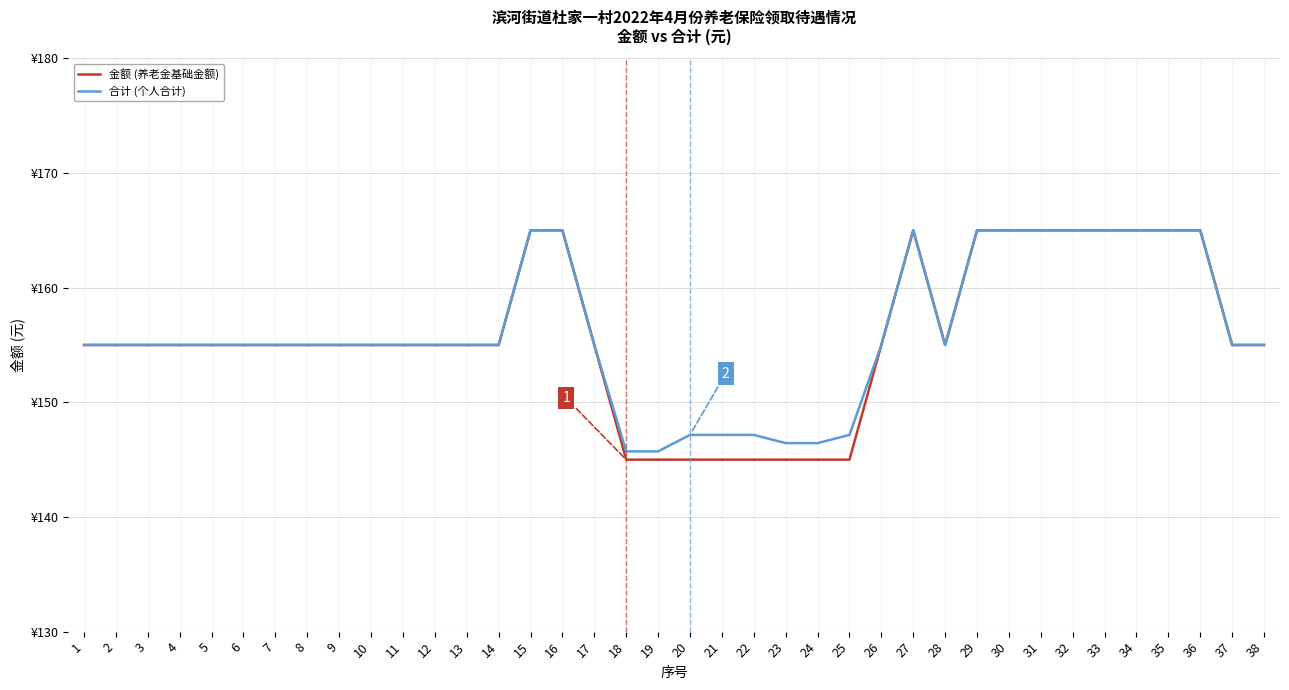

What are all the series names shown in the legend?

金额 (养老金基础金额), 合计 (个人合计)